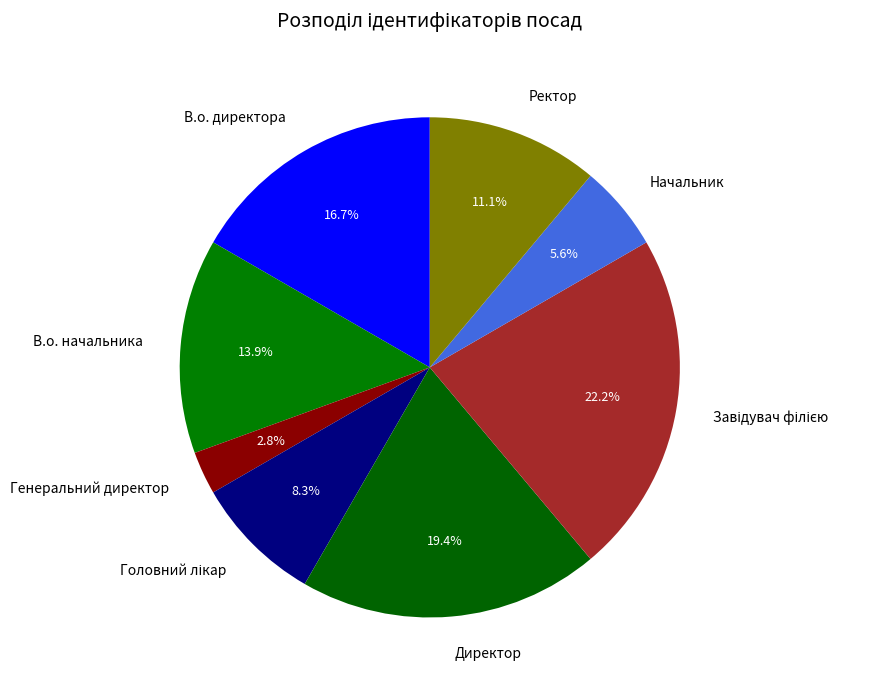

Is it true that Директор is 8% of the pie?

False